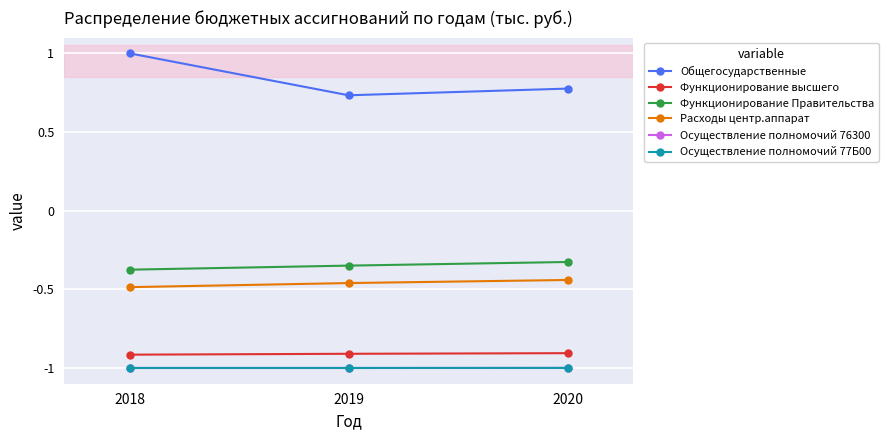

Is it true that Осуществление полномочий 77Б00 equals -1.0 at 2020?

True